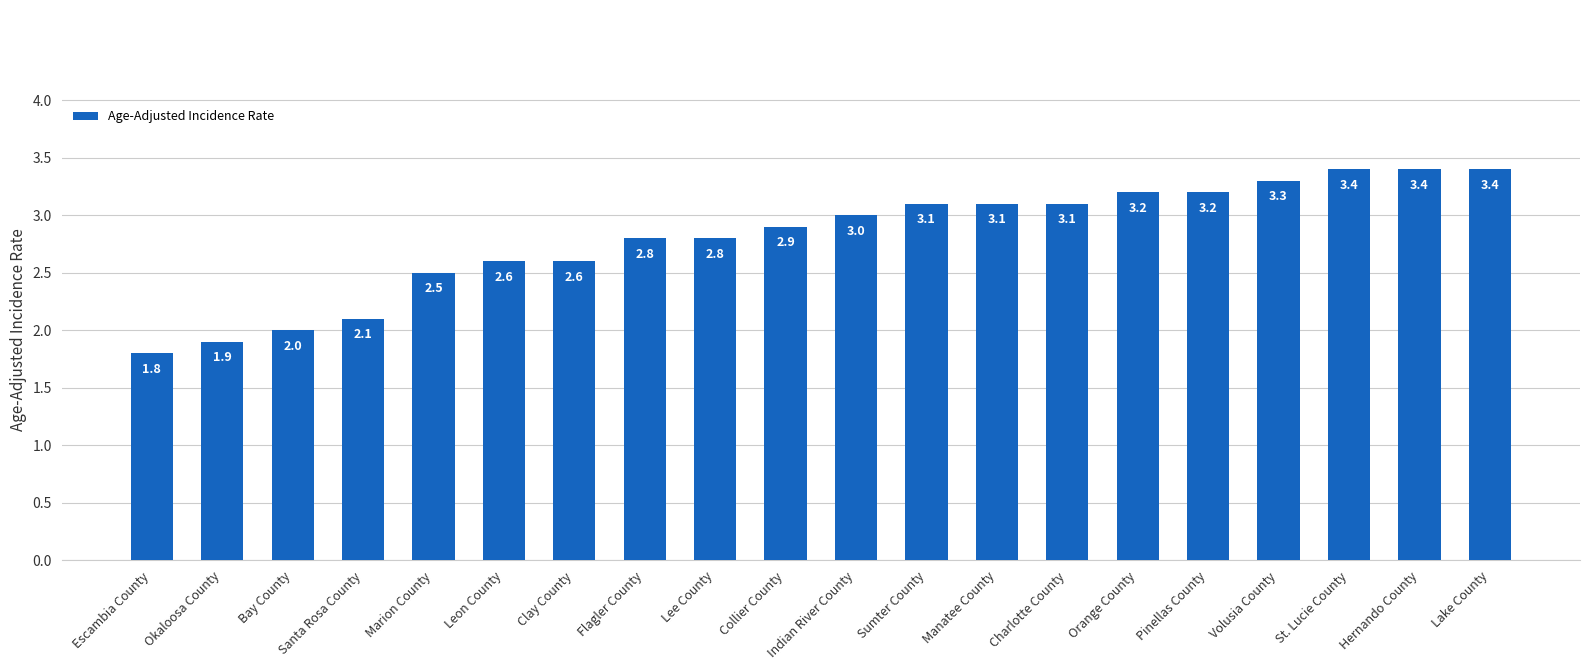

What is the maximum value shown in the chart?

3.4